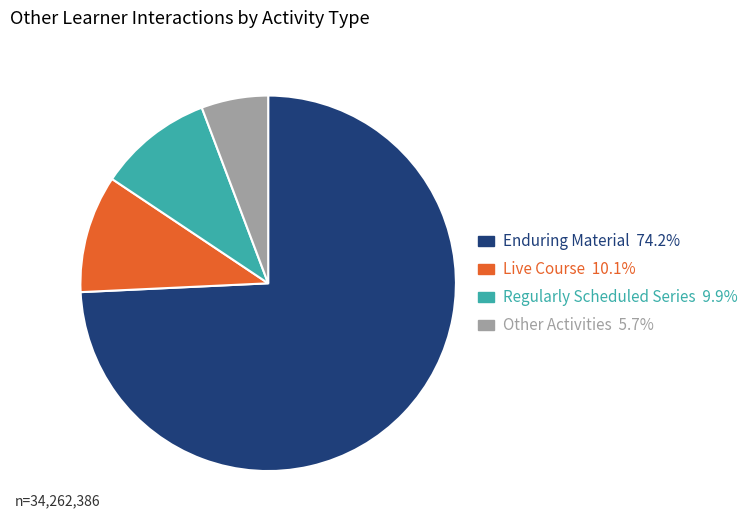

Is there a majority slice in this chart?

Yes